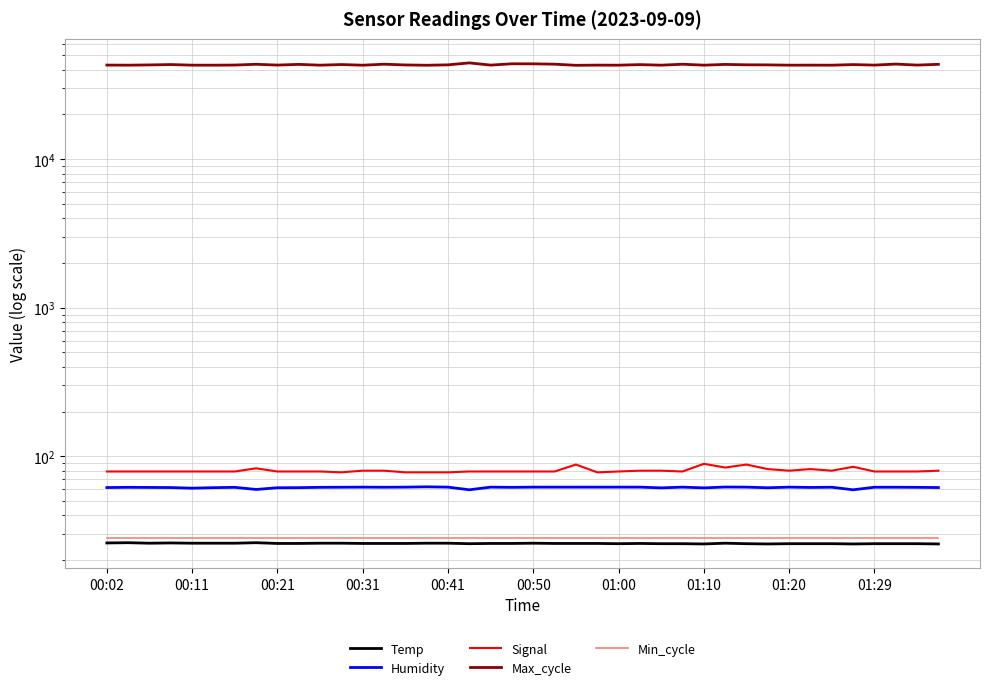

Rank the series at 23 from highest to lowest value.

Max_cycle, Signal, Humidity, Min_cycle, Temp